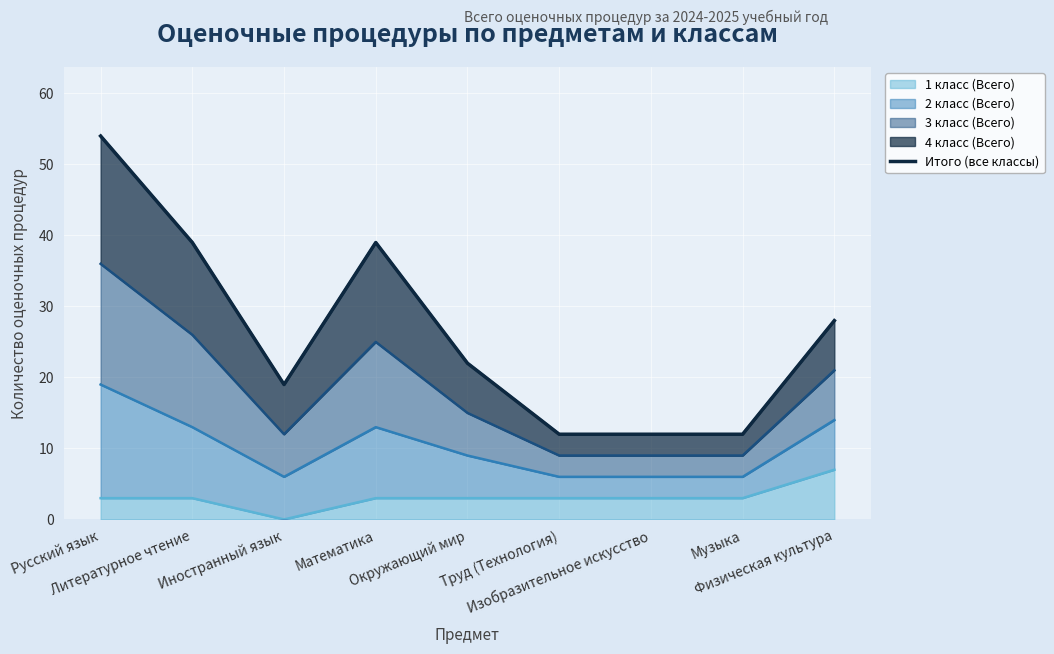

What is the label of the 3rd point from the left?

Иностранный язык